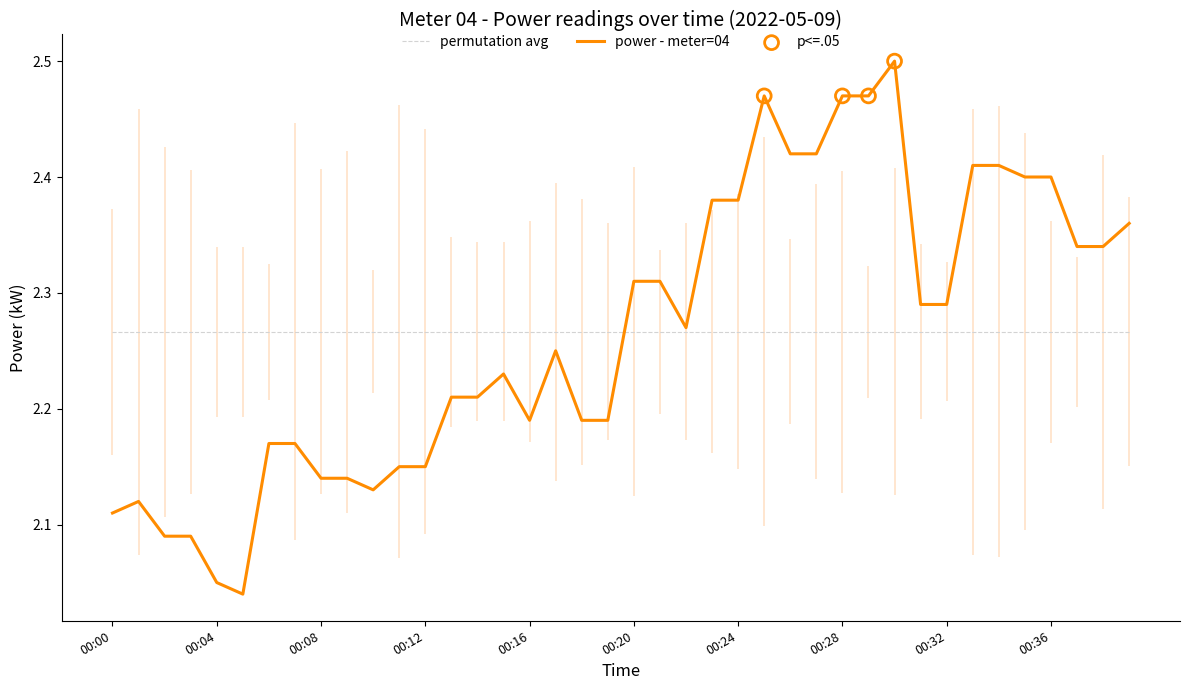

Which has a higher value, 00:22 or 00:30?

00:30